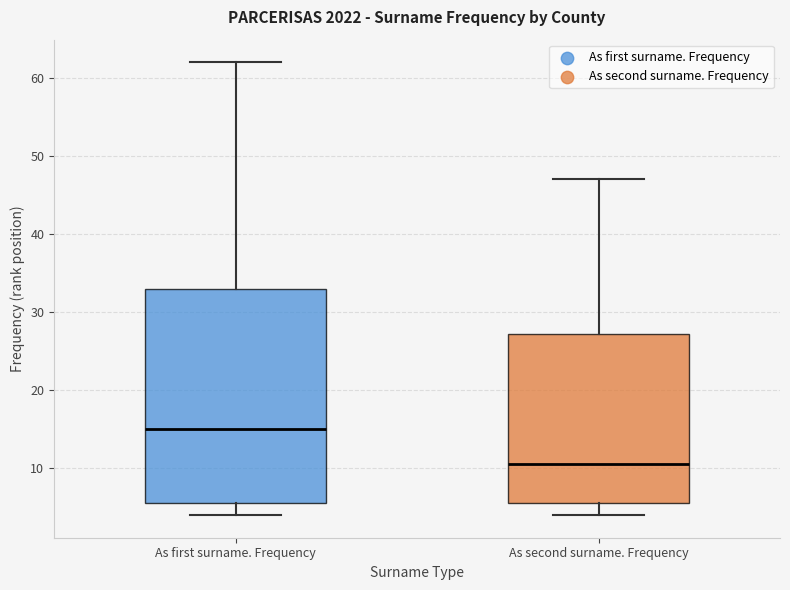

Which box is the tallest, from its lower edge to its upper edge?

As first surname. Frequency